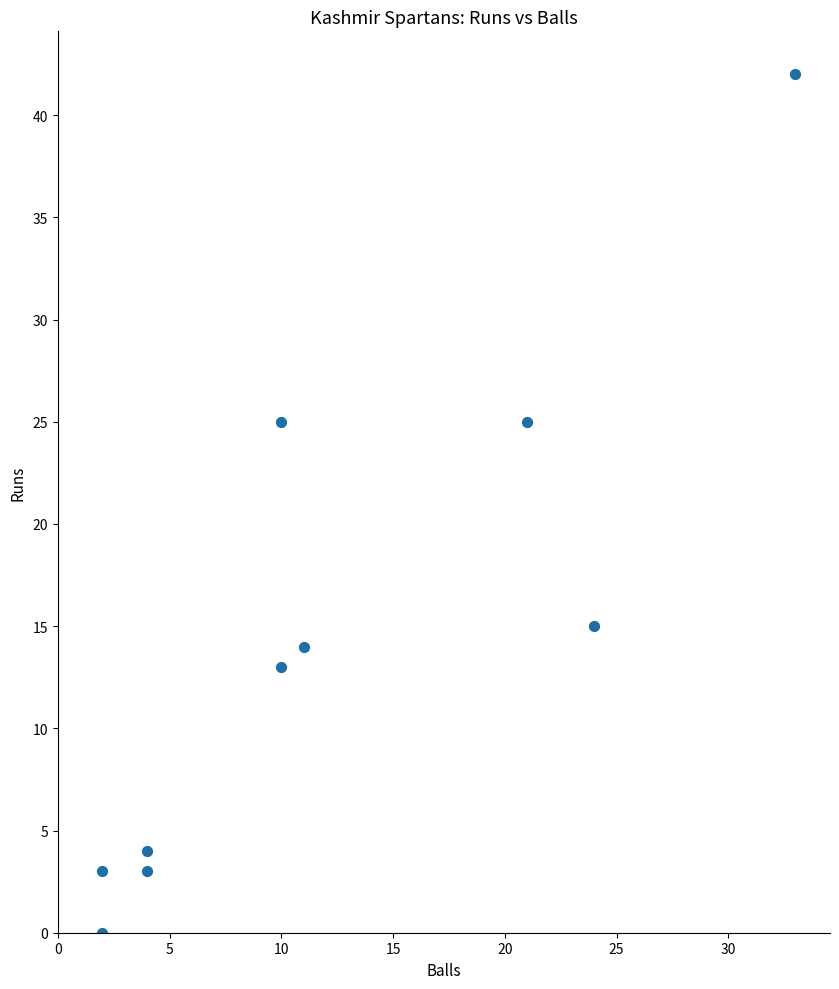

What is the average Y value?

14